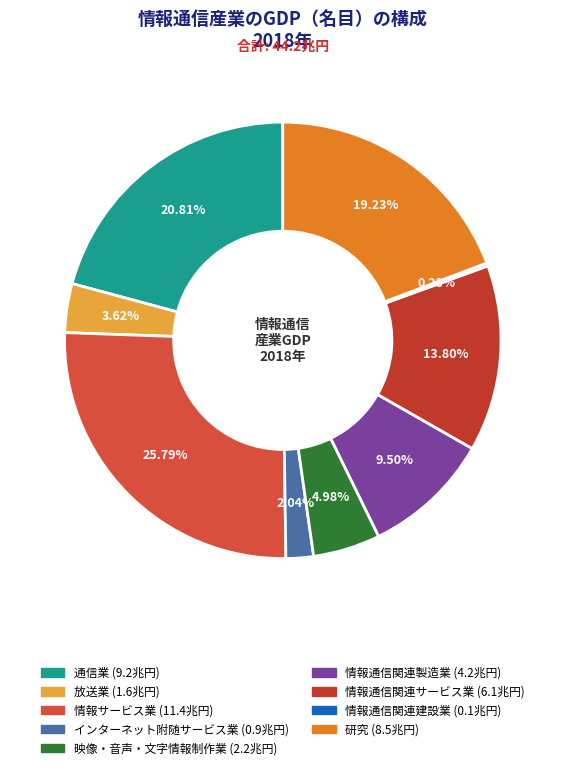

Which category has the biggest portion of the pie?

情報サービス業